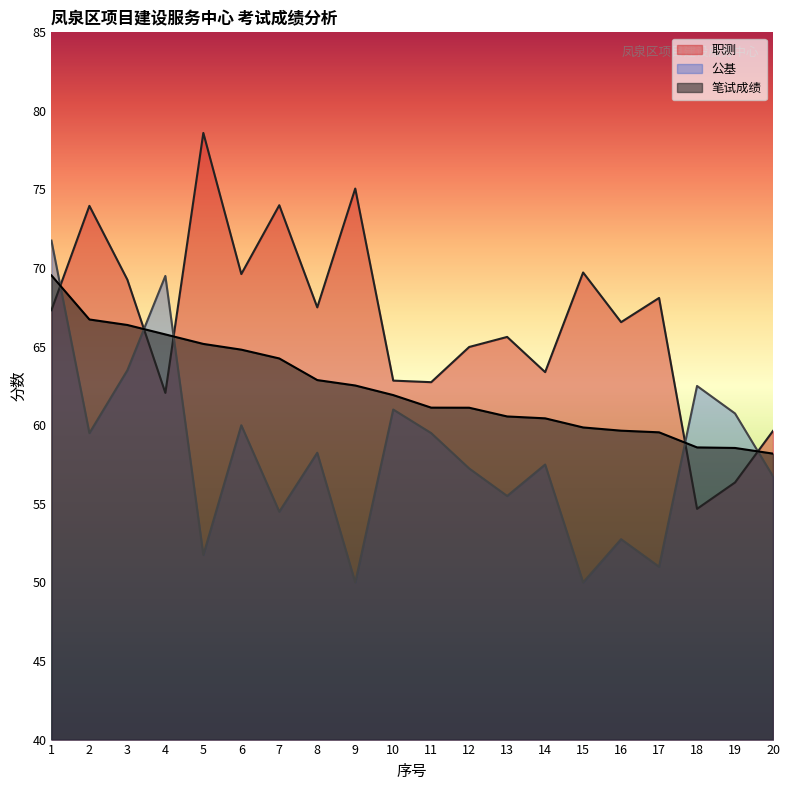

What is the sum of the 笔试成绩 values at 19 and 5?

123.7